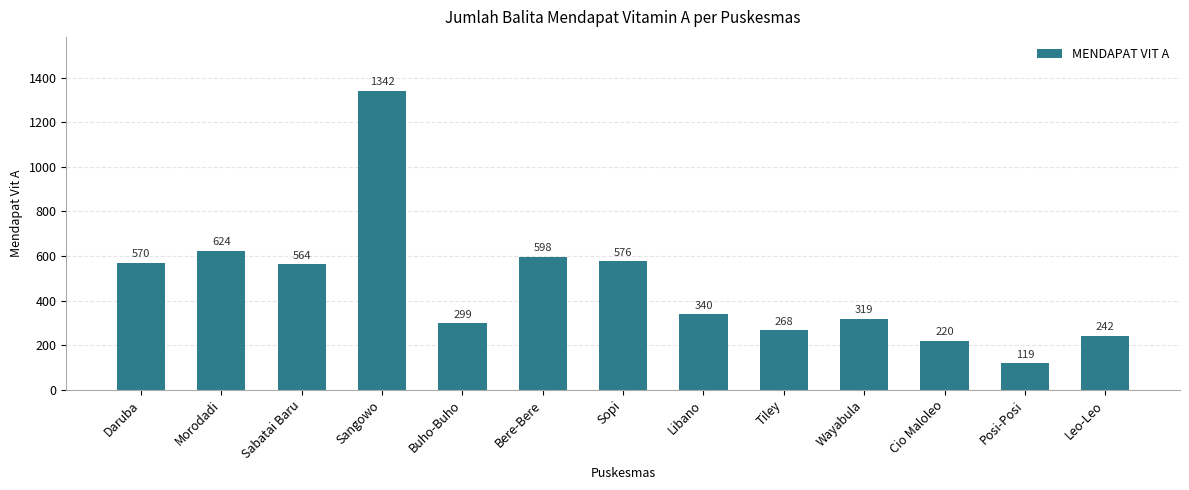

Where does the data first go above 340?

Daruba